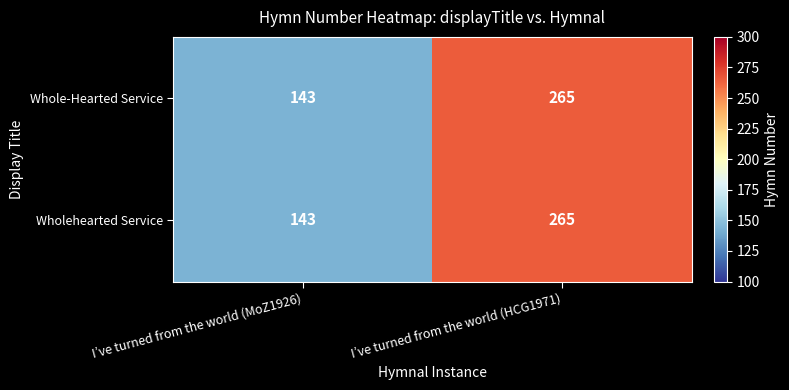

Reading left to right, transcribe all the data shown in this chart.

Whole-Hearted Service: I’ve turned from the world (MoZ1926)=143	I’ve turned from the world (HCG1971)=265
Wholehearted Service: I’ve turned from the world (MoZ1926)=143	I’ve turned from the world (HCG1971)=265